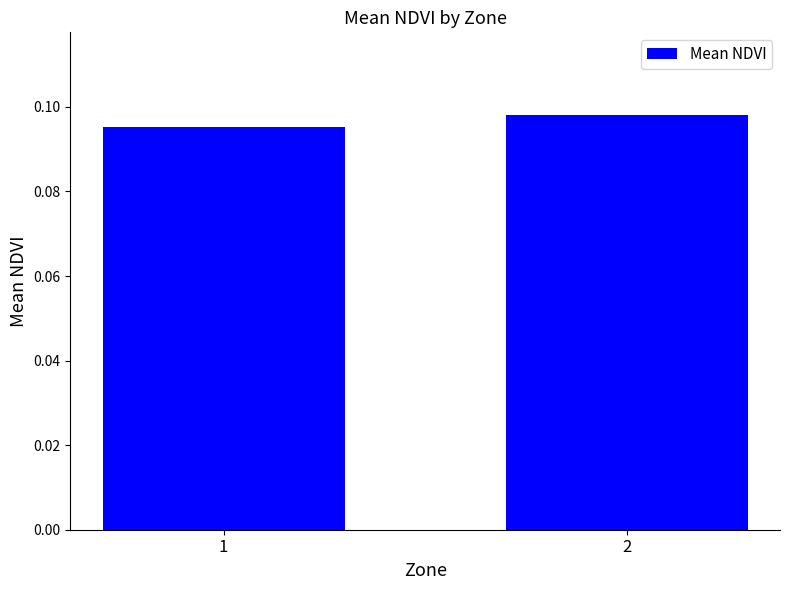

List the labels in order of value, smallest first.

1, 2